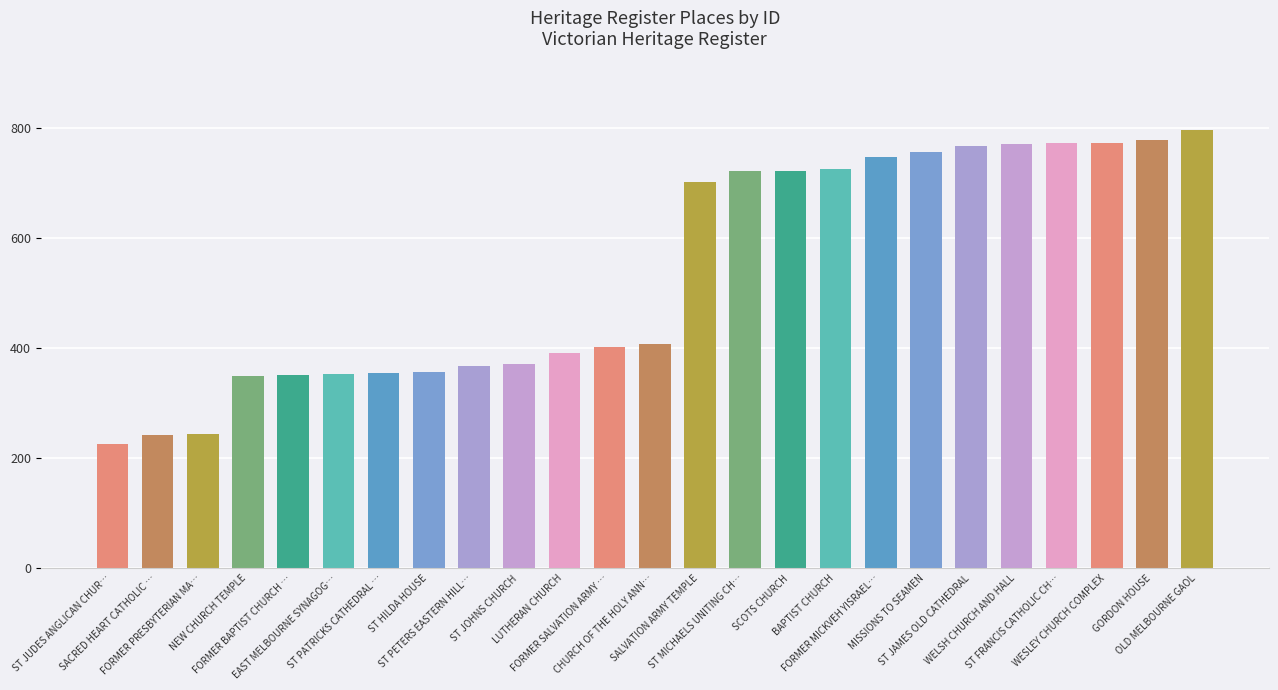

Which category has the highest value across all series?

OLD MELBOURNE GAOL